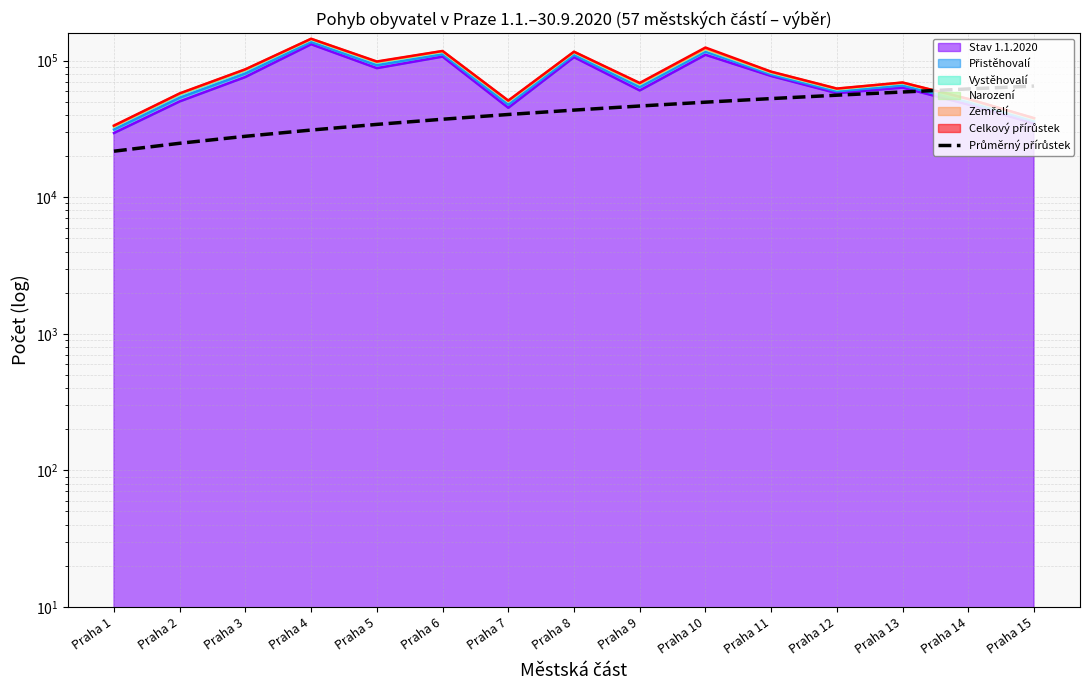

What is the value of the 7th point from the left?

40384.3